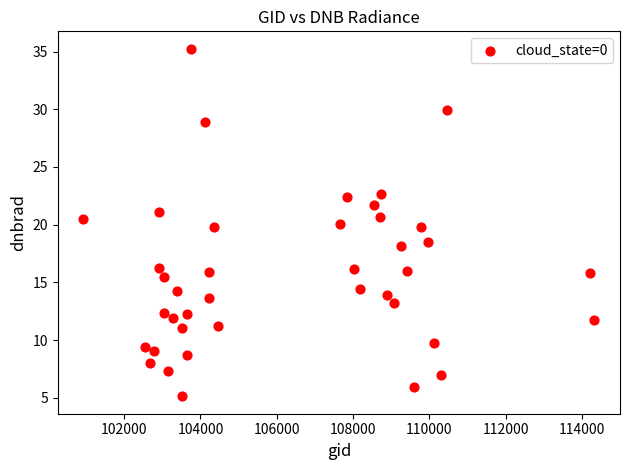

What is the range of X values (max minus min)?

13394.0